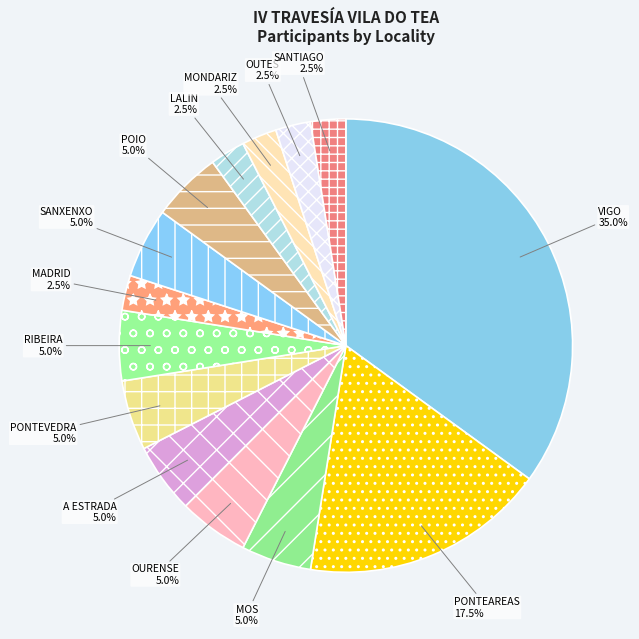

What percentage is the MOS slice, to the nearest percent?

5%